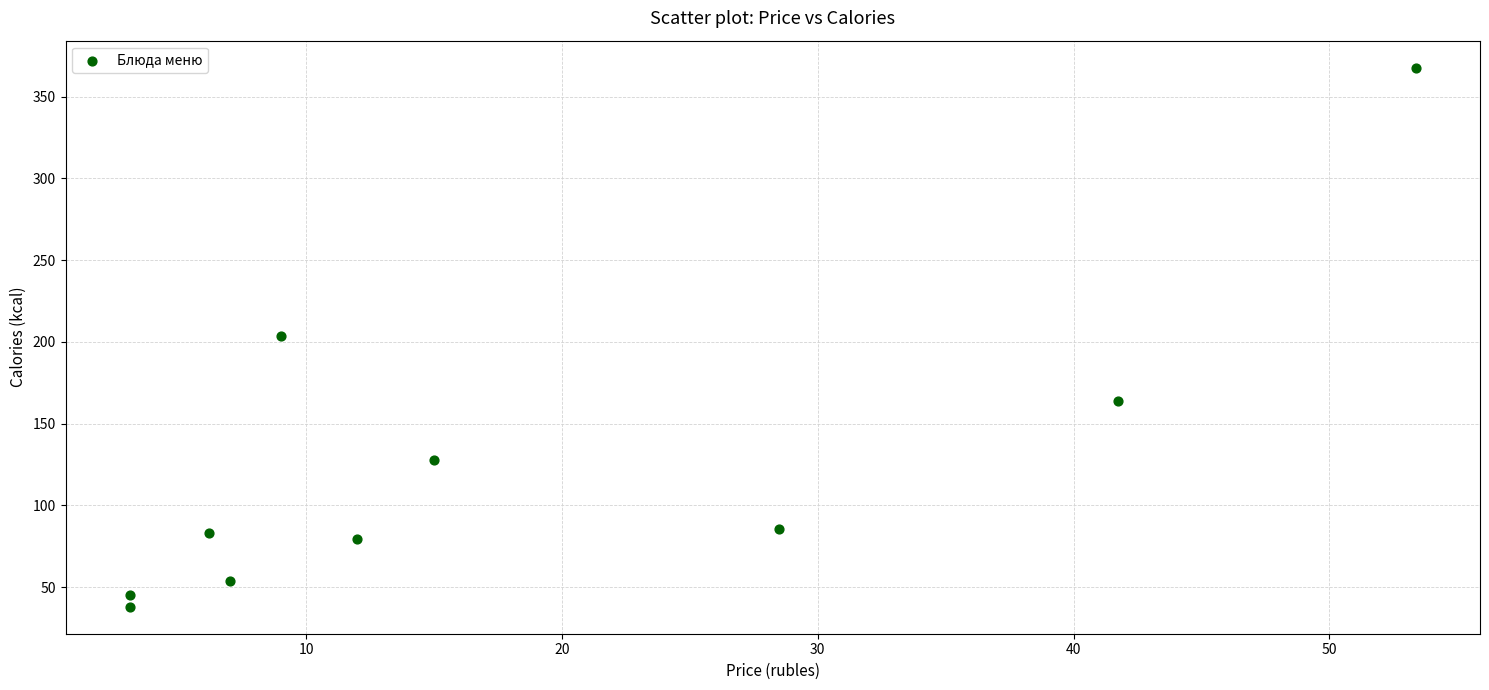

What is the average Y value?

124.9